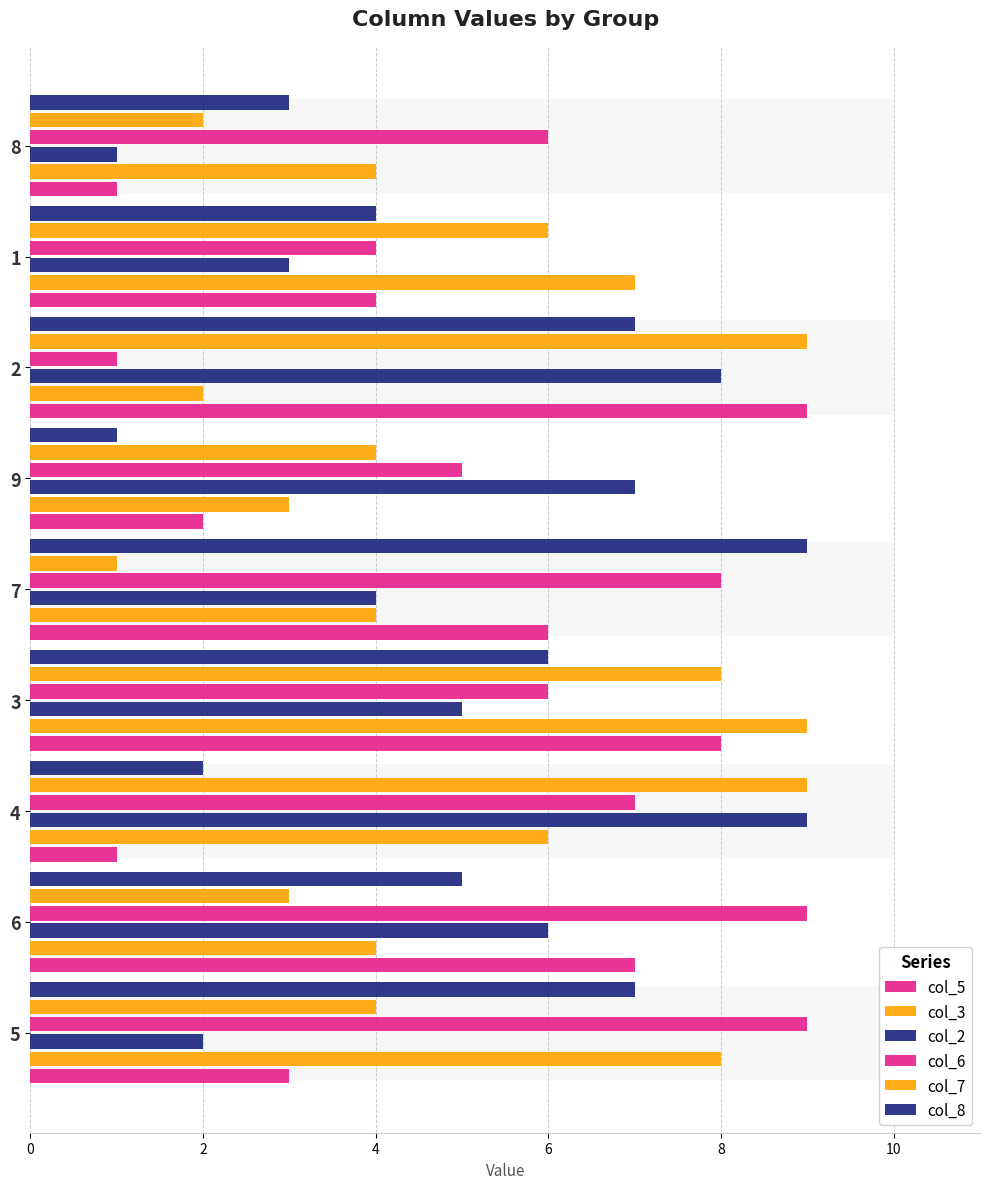

Is the value of col_5 at 4 greater than the value of col_2 at 4?

No